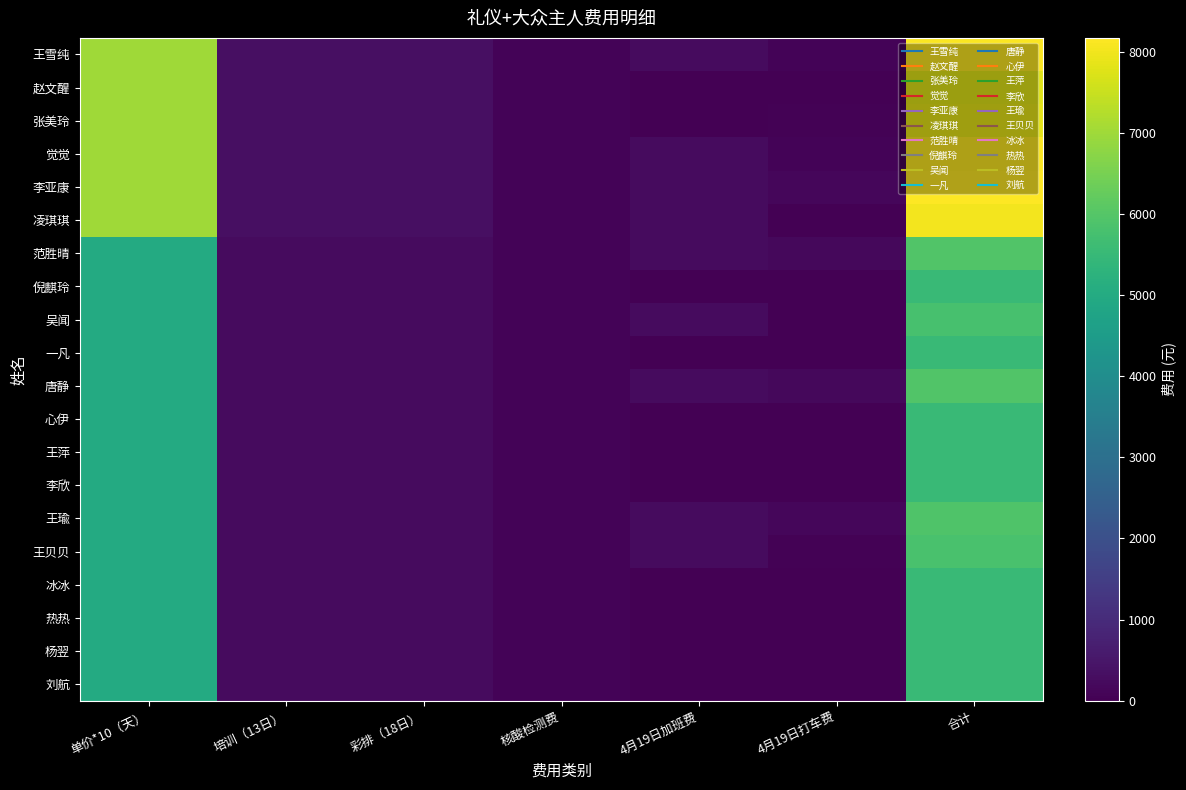

Which series has the largest total across all categories?

李亚康